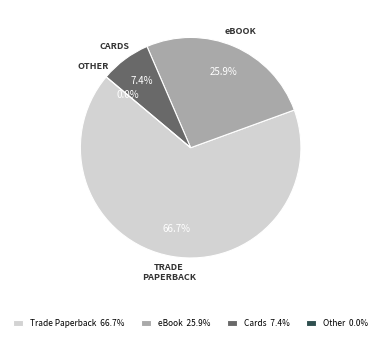

Is it true that Trade Paperback is 69% of the pie?

False